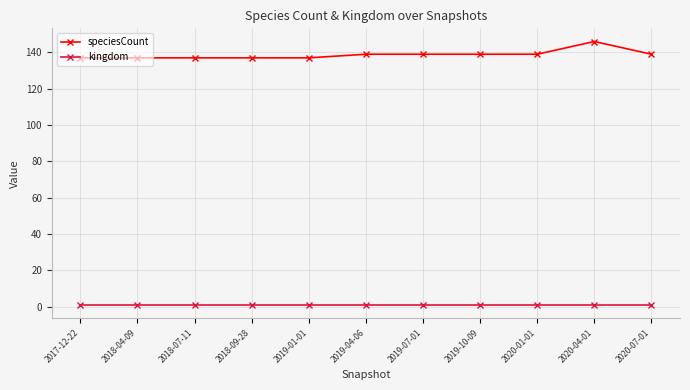

True or false: kingdom and speciesCount cross at least once.

False